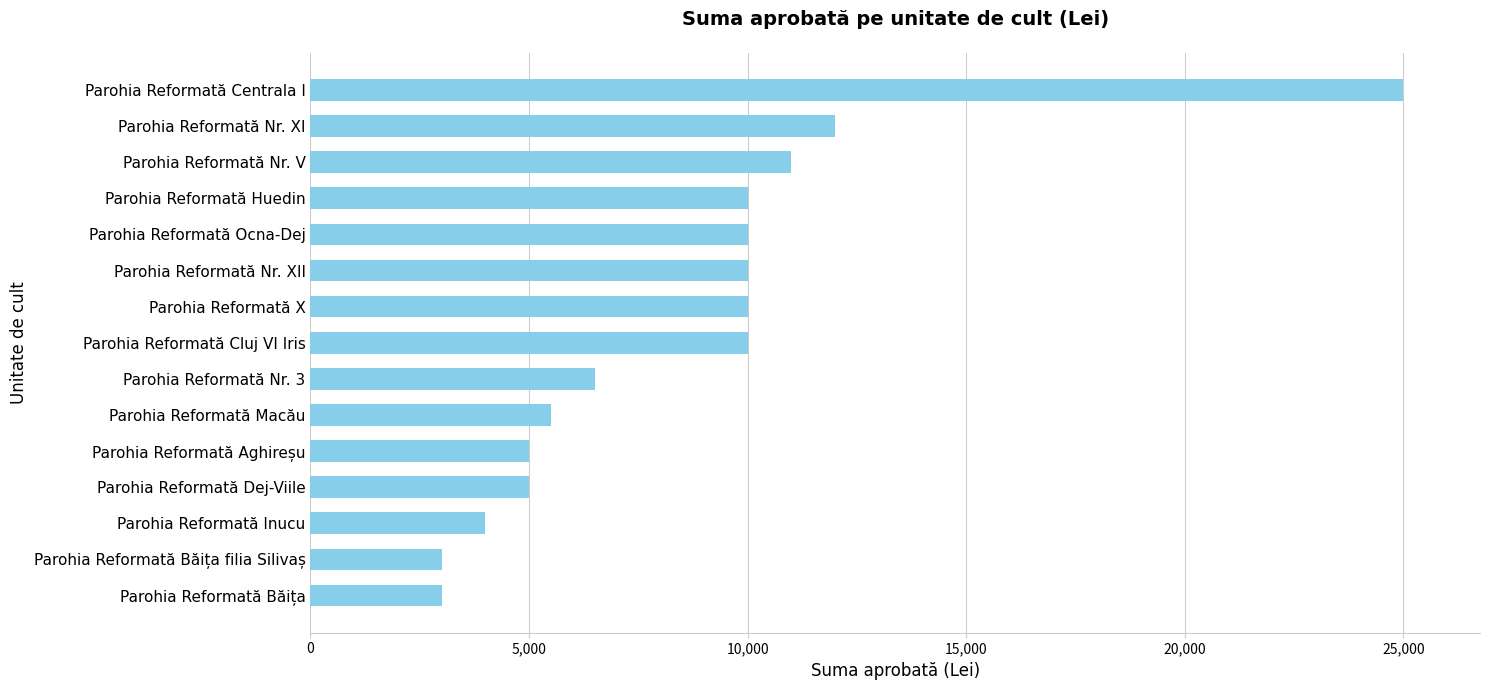

Approximately how many times larger is the value at Parohia Reformată Nr. XI compared to Parohia Reformată Nr. V?

1.1